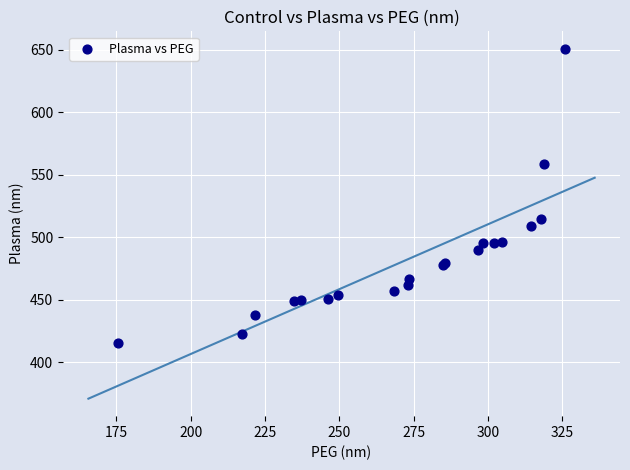

What Y value in the scatter plot is closest to 532?

514.9